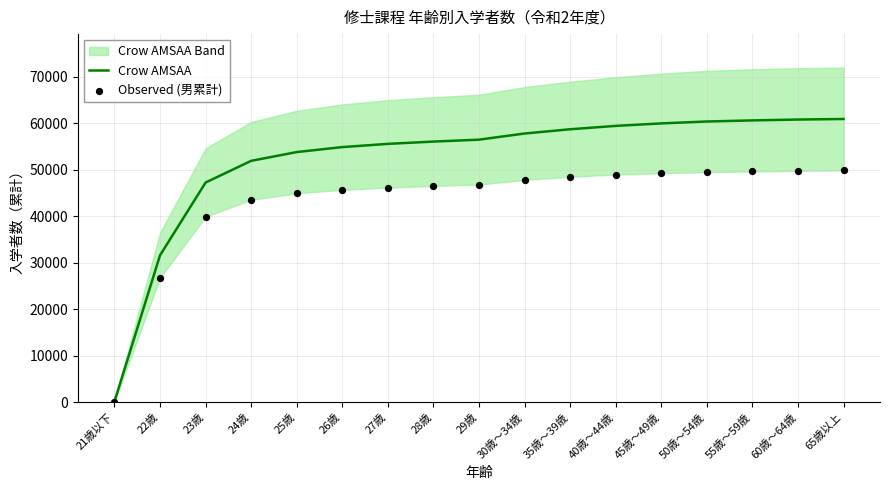

Which series has the largest total across all categories?

Crow AMSAA